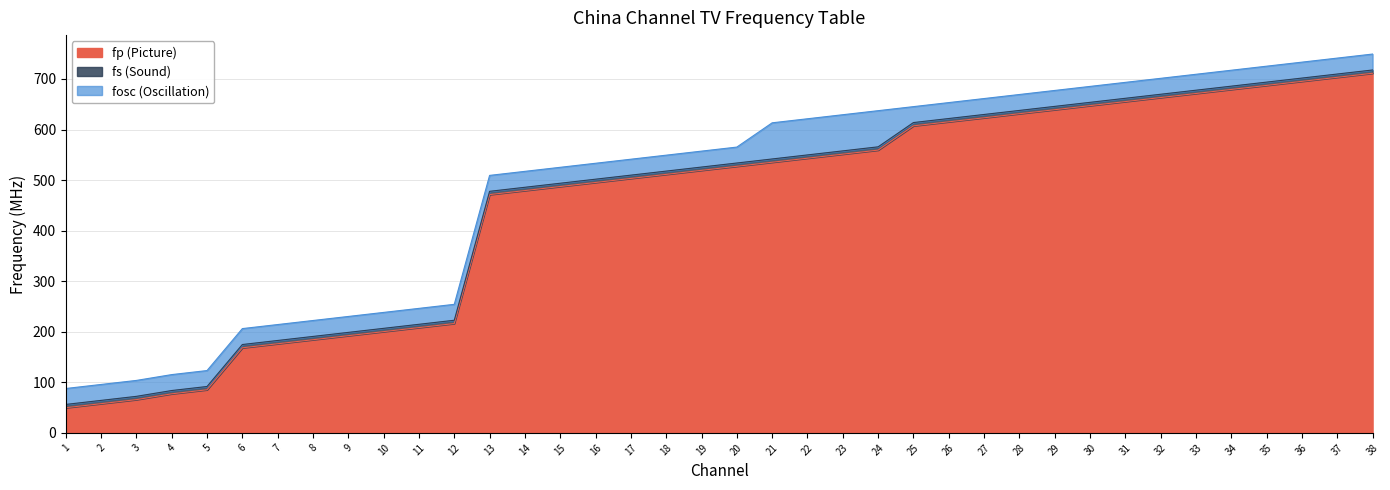

The value of fp (Picture) at 28 is 631.2. True or false?

True